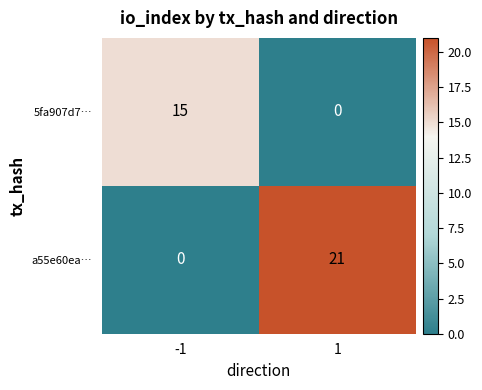

How many categories are shown in the chart?

2